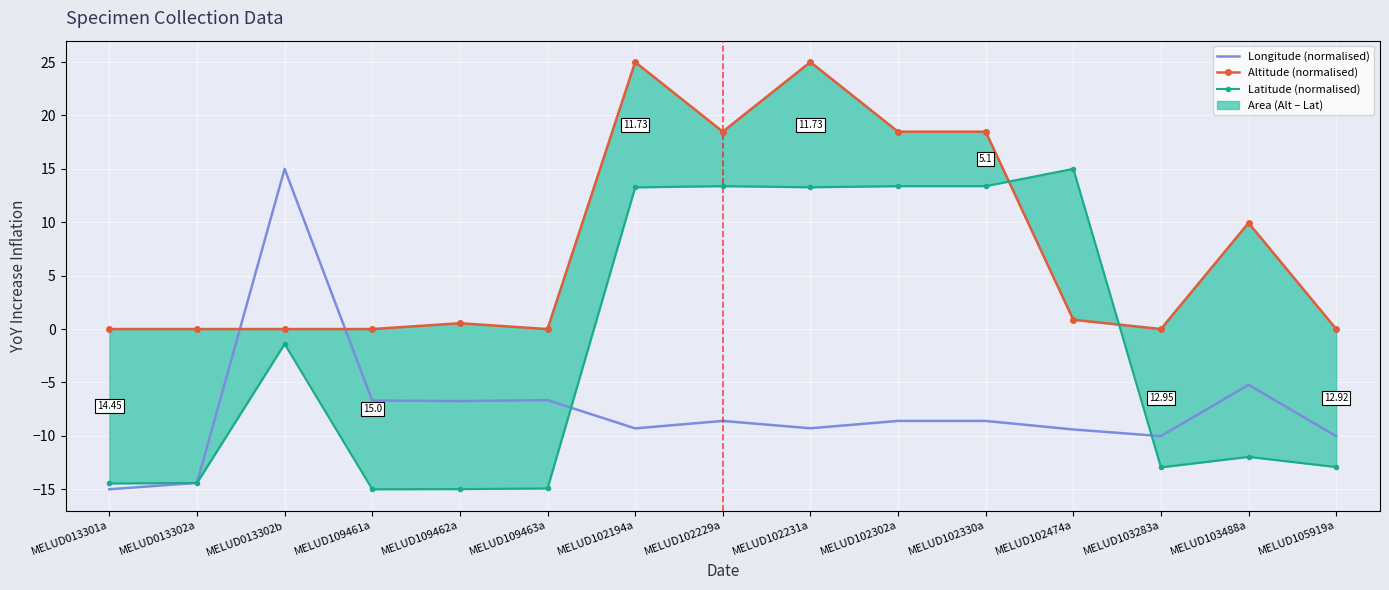

Reading left to right, extract all data points from this chart.

Longitude (normalised): -15.0	-14.4	15.0	-6.7	-6.7	-6.7	-9.3	-8.6	-9.3	-8.6	-8.6	-9.4	-10.0	-5.2	-10.0
Altitude (normalised): 0.0	0.0	0.0	0.0	0.5	0.0	25.0	18.5	25.0	18.5	18.5	0.9	0.0	9.9	0.0
Latitude (normalised): -14.5	-14.4	-1.4	-15.0	-15.0	-14.9	13.3	13.4	13.3	13.4	13.4	15.0	-12.9	-12.0	-12.9